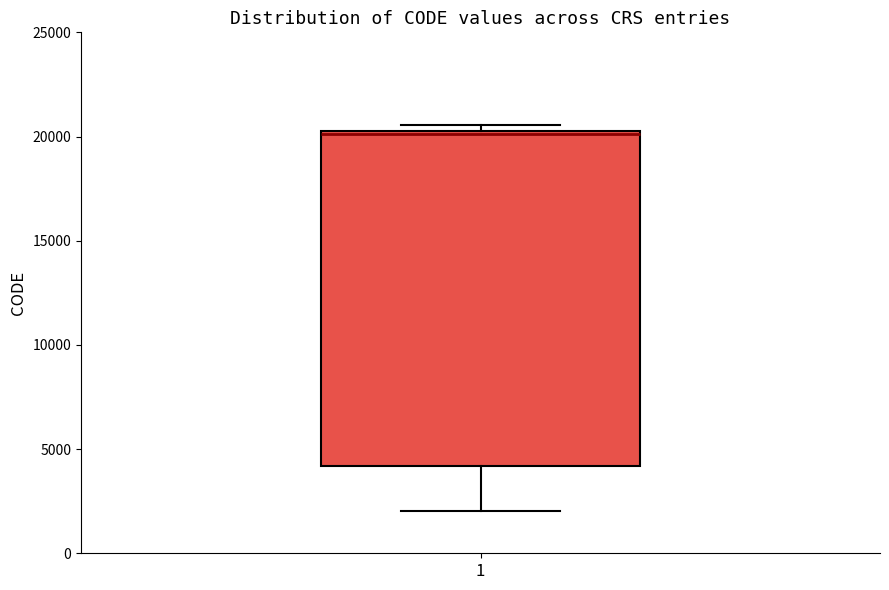

Where does the median line of the box at x = 1 sit on the y-axis? The values are not printed on the chart, so give them approximately, as read against the axis.

20000